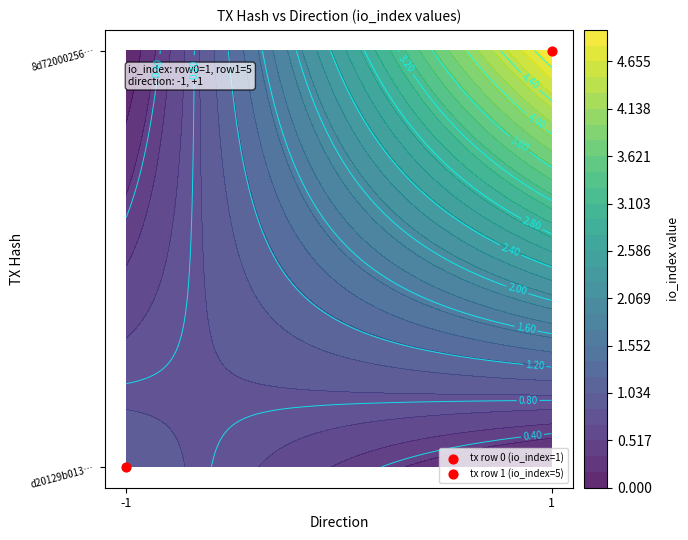

True or false: 8d72000256cedbe7caf2d94cd7231ffdc854d54 has a value of 8 at io_index.

False